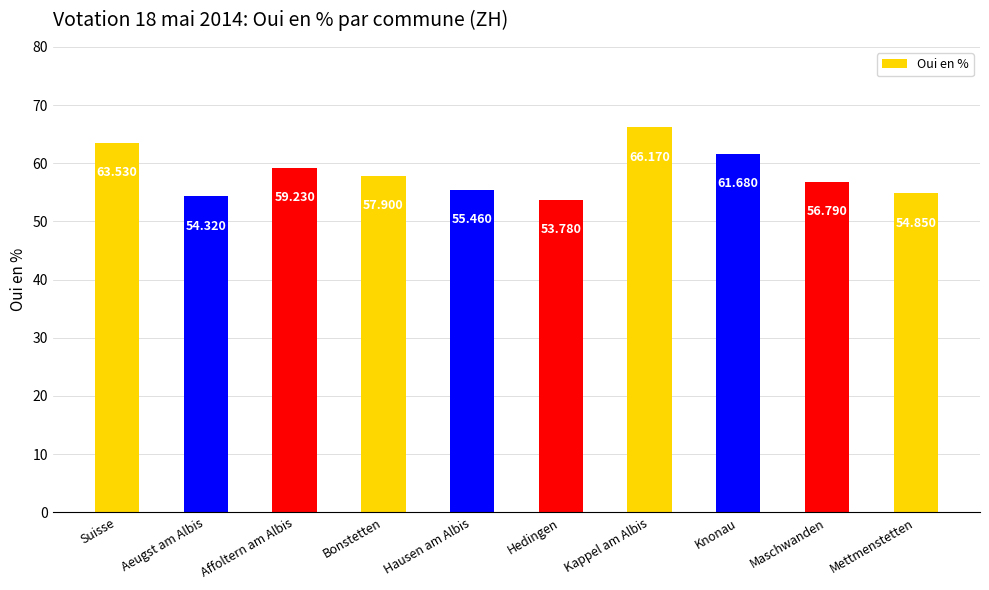

Count the number of data series in this chart.

1